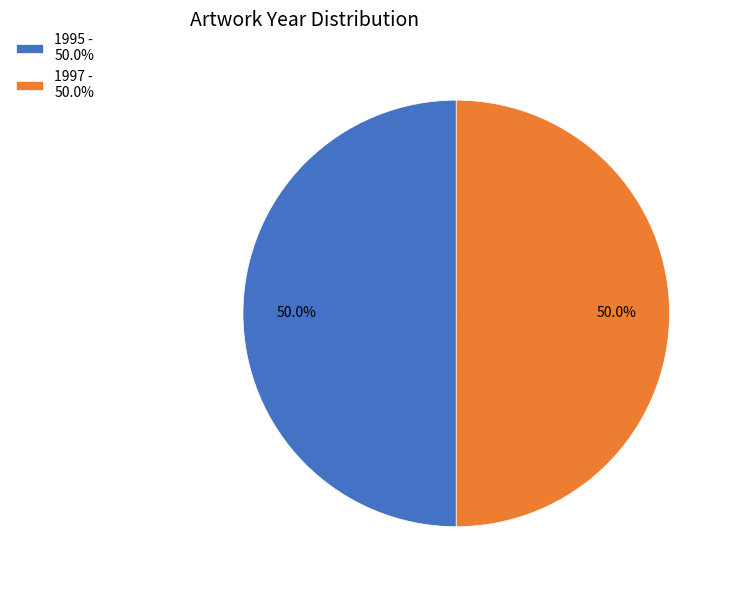

The 1997 - slice represents 50% of the pie. True or false?

True